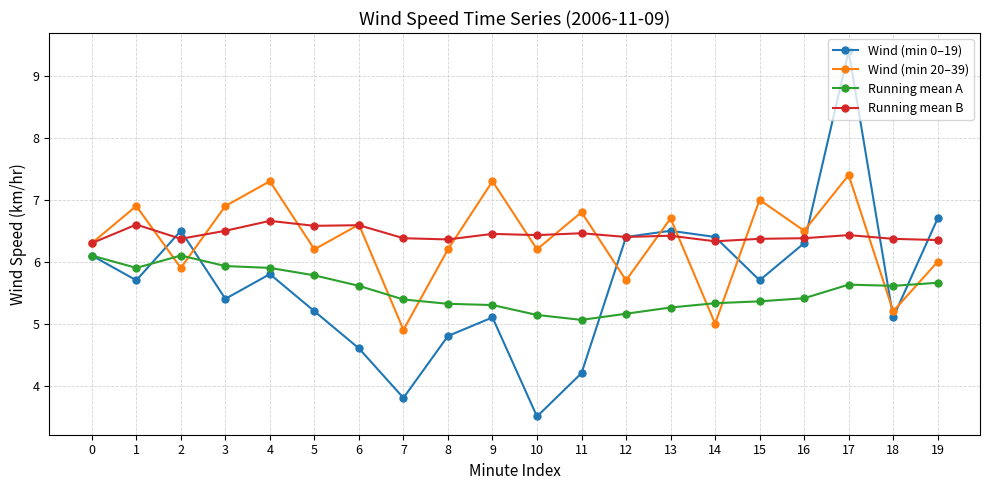

Which series ends up on top after the final intersection of Running mean B and Wind (min 0–19)?

Wind (min 0–19)